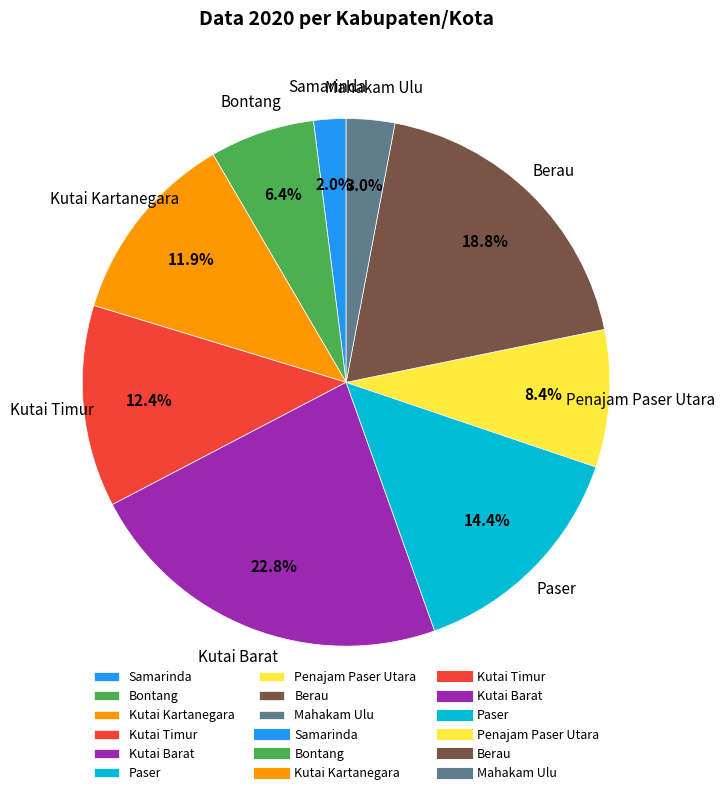

Is there a majority slice in this chart?

No